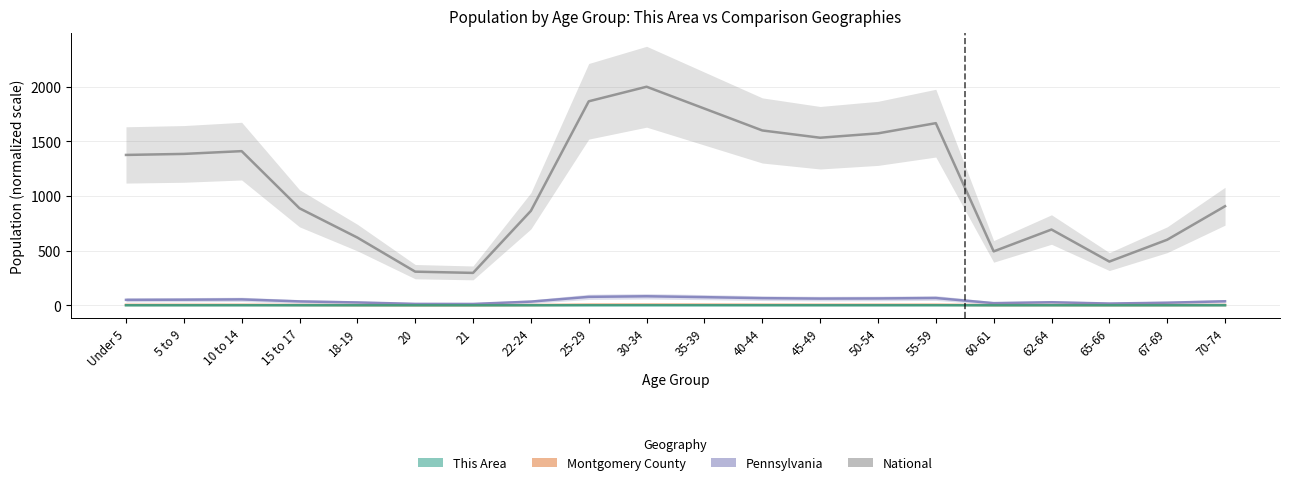

Rank the series at Under 5 from lowest to highest value.

This Area, Montgomery County, Pennsylvania, National